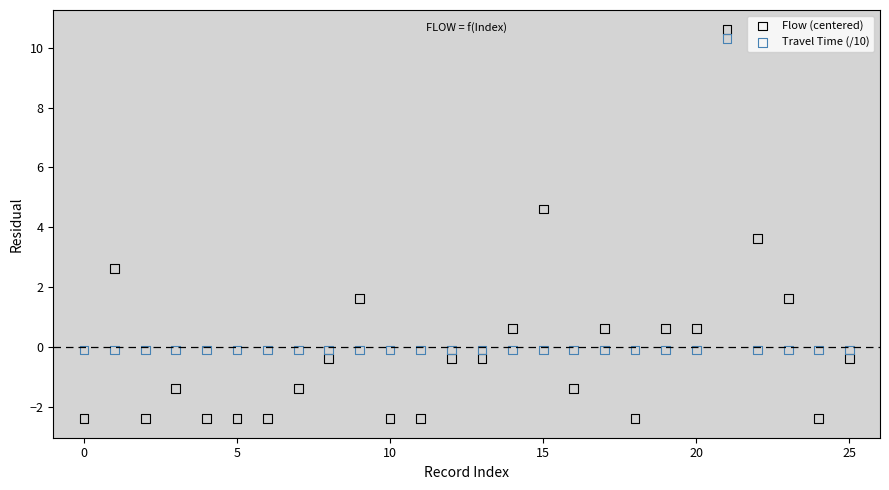

What are all the series names shown in the legend?

Flow (centered), Travel Time (/10)